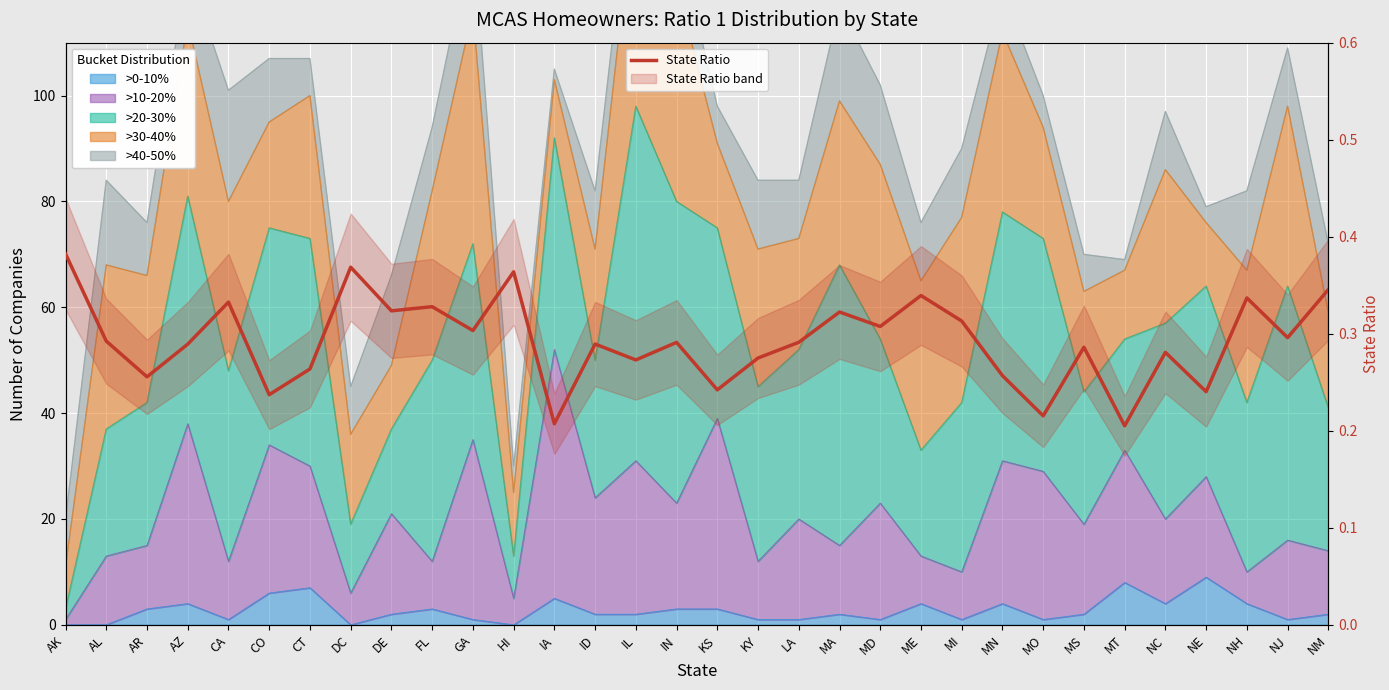

Where is the first local minimum?

AR